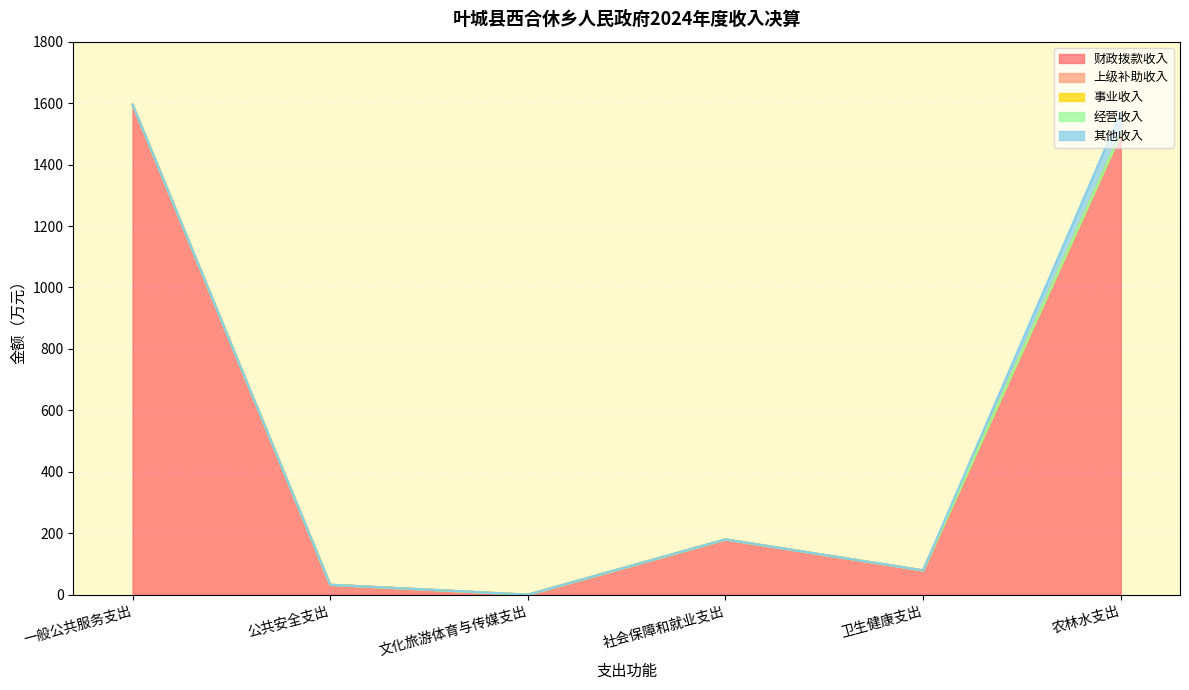

What is the sum of the 财政拨款收入 values at 公共安全支出 and 农林水支出?

1532.8